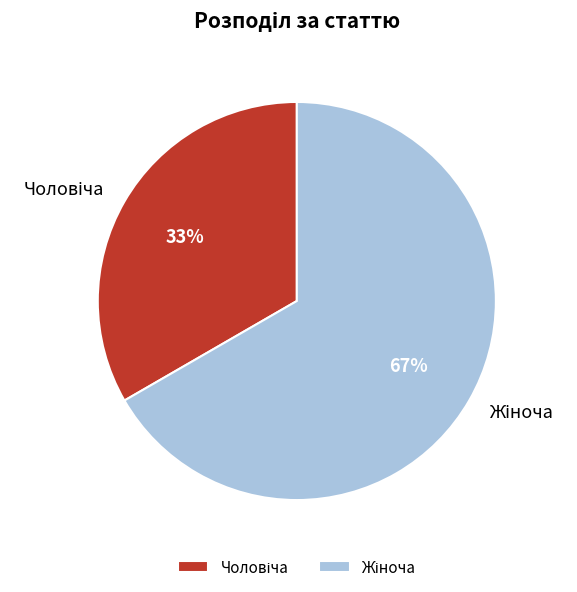

Is there any slice that represents more than half of the pie?

Yes